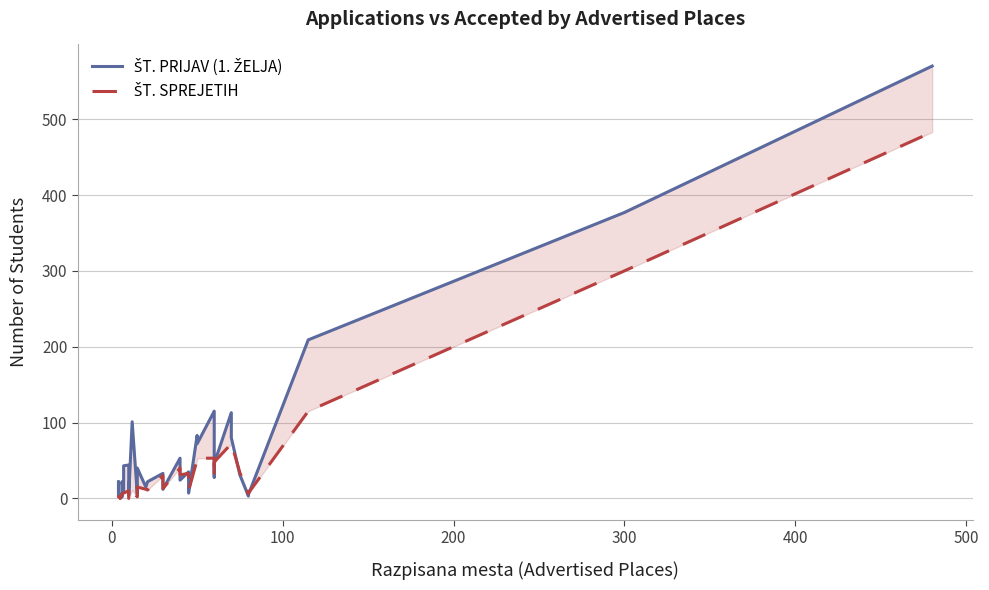

Reading left to right, transcribe all the data shown in this chart.

ŠT. PRIJAV (1. ŽELJA): 4	22	9	8	1	0	5	2	9	22	9	11	43	44	4	101	5	40	15	22	33	12	53	24	35	26	7	83	72	115	28	46	113	80	31	3	5	209	377	570
ŠT. SPREJETIH: 4	4	3	2	1	0	4	4	6	6	7	7	7	10	0	11	2	15	12	11	30	13	40	31	33	32	10	51	53	53	27	48	72	73	34	6	7	115	300	483